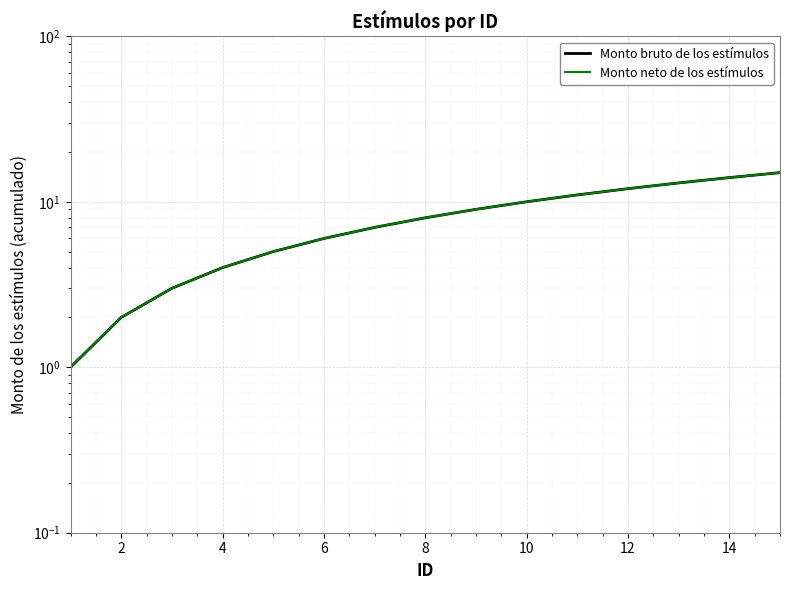

True or false: Monto bruto de los estímulos and Monto neto de los estímulos intersect in this chart.

False